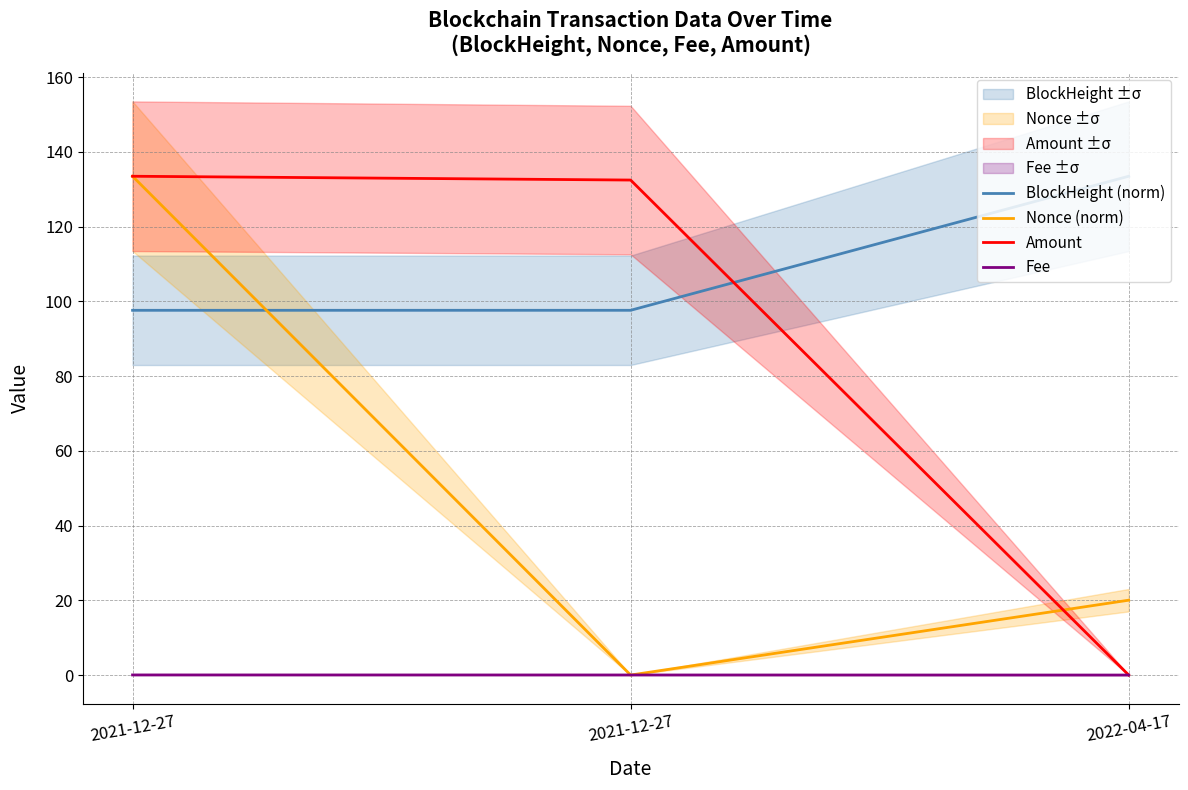

Does the chart have visible grid lines?

Yes